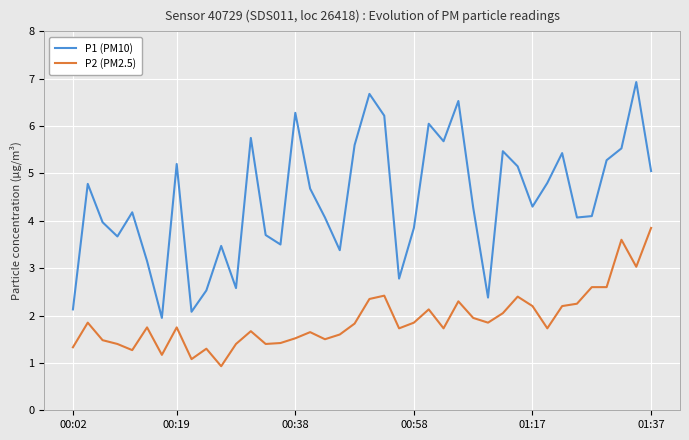

True or false: P1 (PM10) and P2 (PM2.5) intersect in this chart.

False